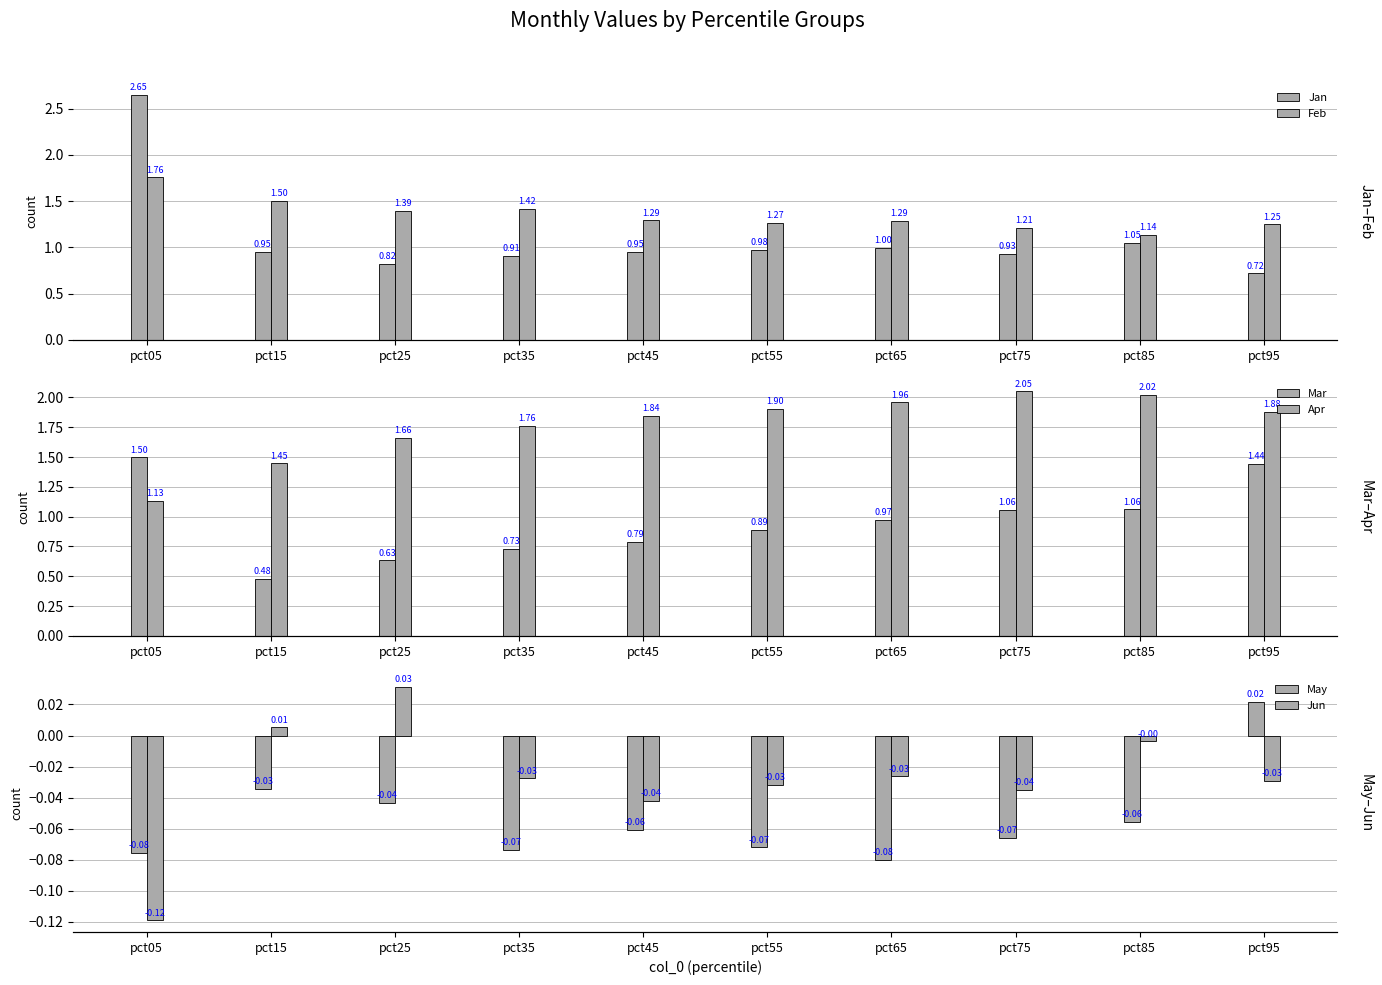

The value of Jun at pct75 is -0.0. True or false?

False